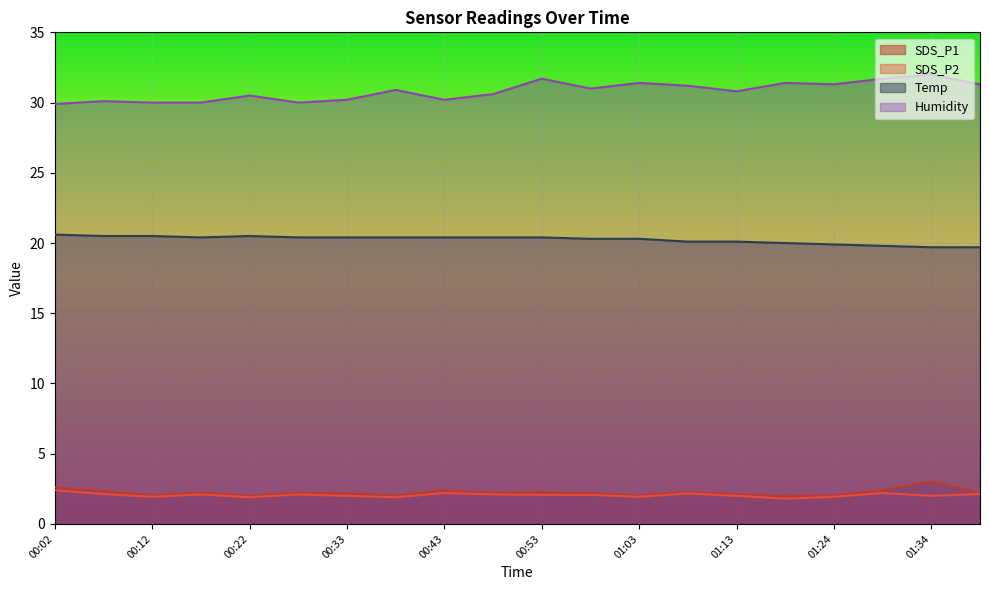

Reading left to right, list all the values displayed in this chart.

SDS_P1: 00:02=2.6	00:07=2.3	00:12=2.0	00:17=2.2	00:22=2.0	00:27=2.2	00:33=2.2	00:38=2.0	00:43=2.4	00:48=2.2	00:53=2.3	00:58=2.2	01:03=2.0	01:08=2.3	01:13=2.1	01:18=2.0	01:24=2.0	01:29=2.4	01:34=3.0	01:39=2.2
SDS_P2: 00:02=2.4	00:07=2.1	00:12=1.9	00:17=2.1	00:22=1.9	00:27=2.1	00:33=2.0	00:38=1.9	00:43=2.2	00:48=2.1	00:53=2.1	00:58=2.1	01:03=1.9	01:08=2.2	01:13=2.0	01:18=1.8	01:24=1.9	01:29=2.2	01:34=2.0	01:39=2.1
Temp: 00:02=20.6	00:07=20.5	00:12=20.5	00:17=20.4	00:22=20.5	00:27=20.4	00:33=20.4	00:38=20.4	00:43=20.4	00:48=20.4	00:53=20.4	00:58=20.3	01:03=20.3	01:08=20.1	01:13=20.1	01:18=20.0	01:24=19.9	01:29=19.8	01:34=19.7	01:39=19.7
Humidity: 00:02=29.9	00:07=30.1	00:12=30.0	00:17=30.0	00:22=30.5	00:27=30.0	00:33=30.2	00:38=30.9	00:43=30.2	00:48=30.6	00:53=31.7	00:58=31.0	01:03=31.4	01:08=31.2	01:13=30.8	01:18=31.4	01:24=31.3	01:29=31.7	01:34=32.0	01:39=31.3